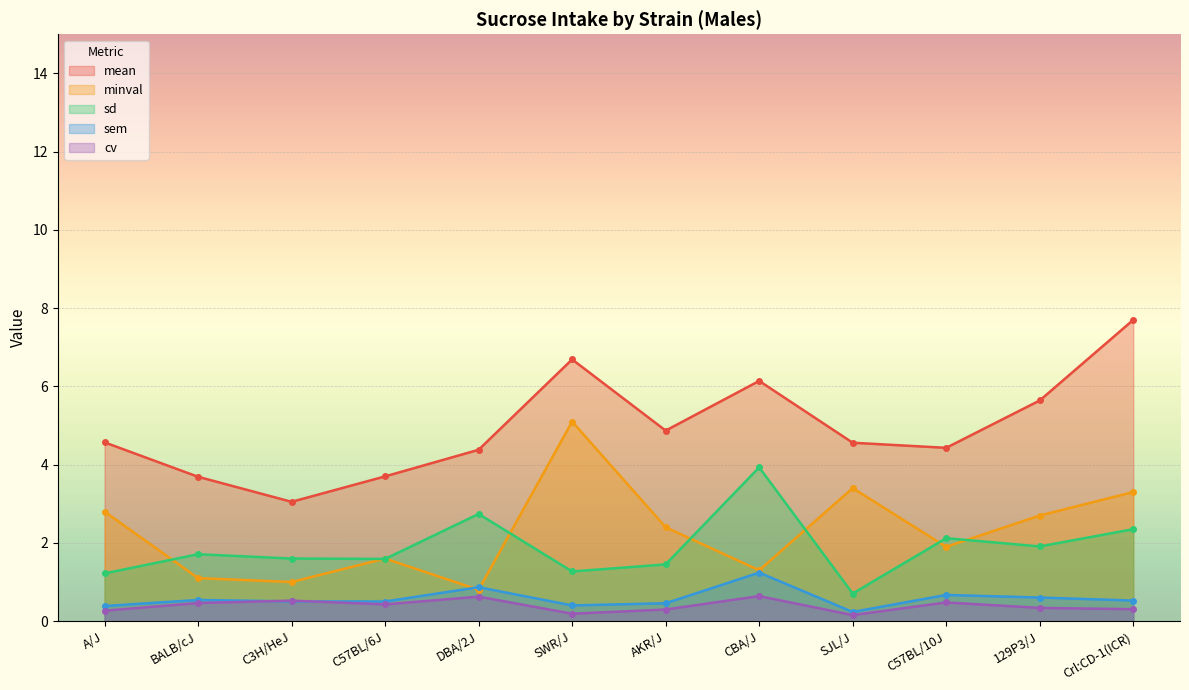

At which label is sd closest to 2?

129P3/J